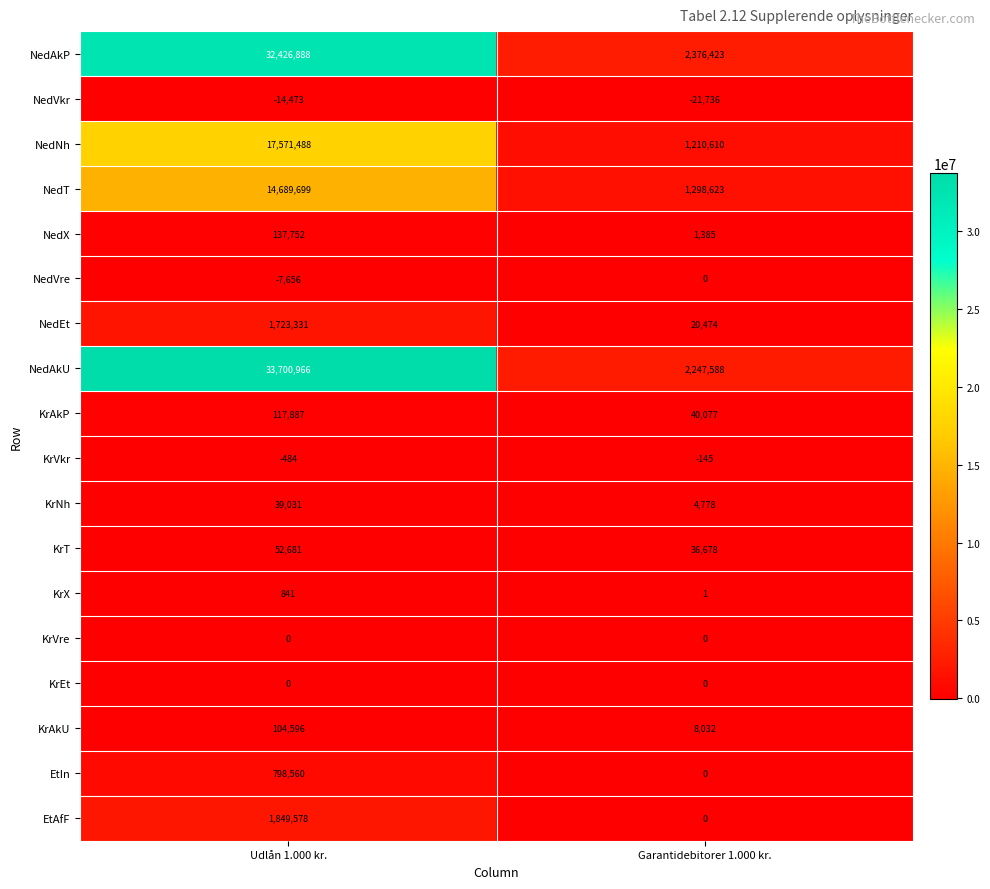

Which category has the highest value in the KrT series?

Udlån 1.000 kr.